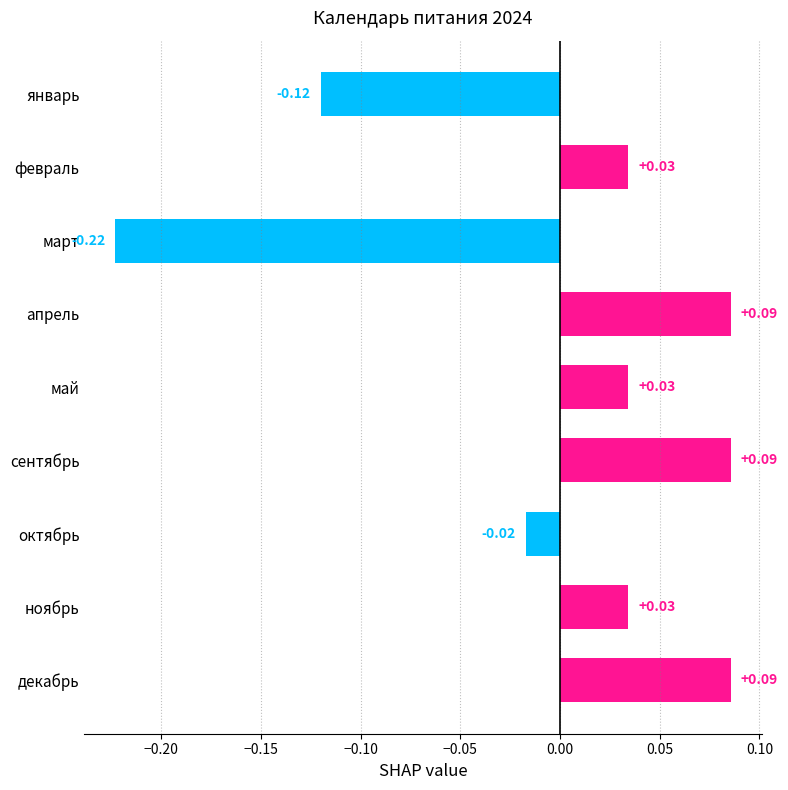

Which label corresponds to the smallest value in the chart?

март